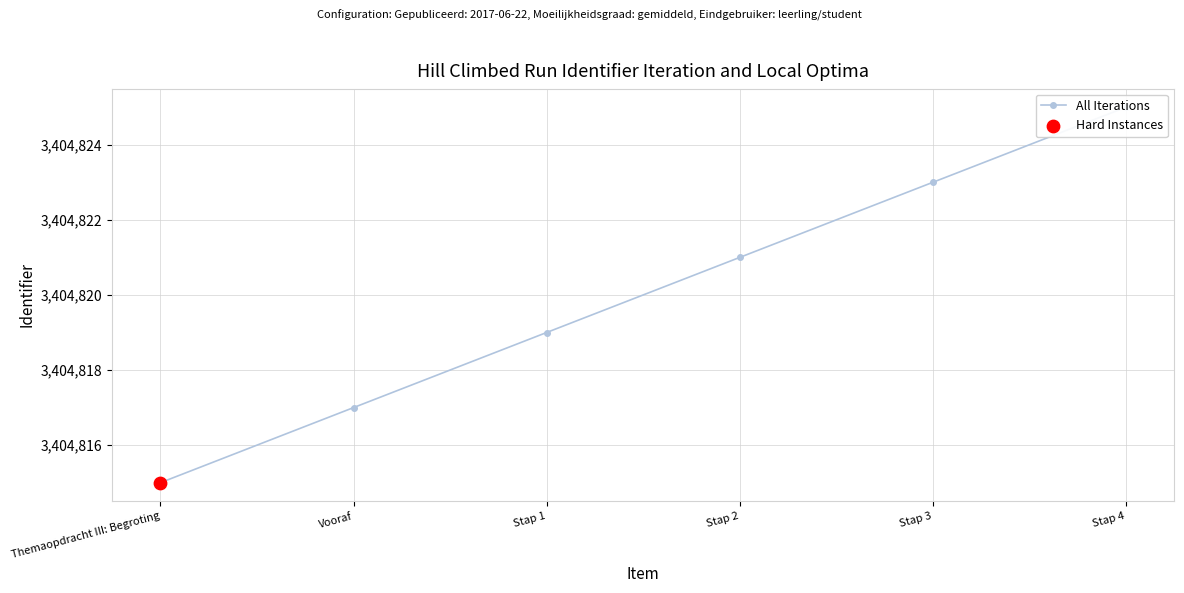

Which has a higher value, Vooraf or Stap 4?

Stap 4